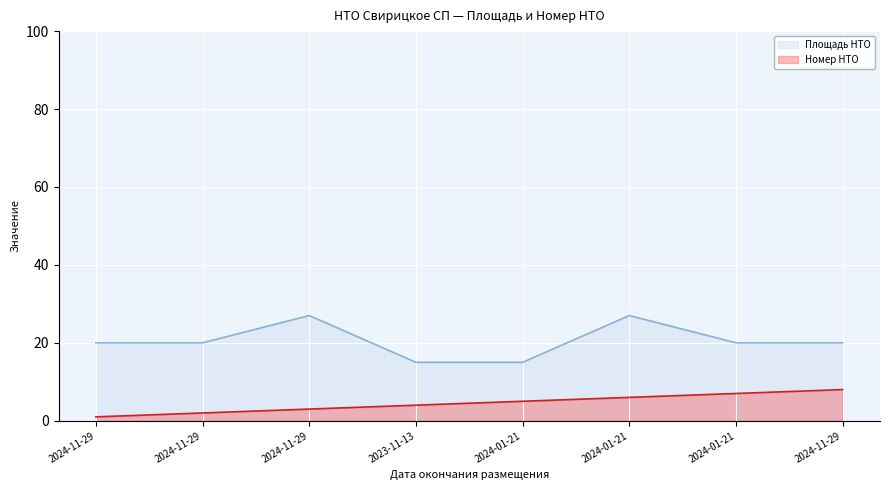

Reading left to right, list all the values displayed in this chart.

Площадь НТО: 2024-11-29=20	2024-11-29=20	2024-11-29=27	2023-11-13=15	2024-01-21=15	2024-01-21=27	2024-01-21=20	2024-11-29=20
Идентификационный номер НТО: 2024-11-29=1	2024-11-29=2	2024-11-29=3	2023-11-13=4	2024-01-21=5	2024-01-21=6	2024-01-21=7	2024-11-29=8